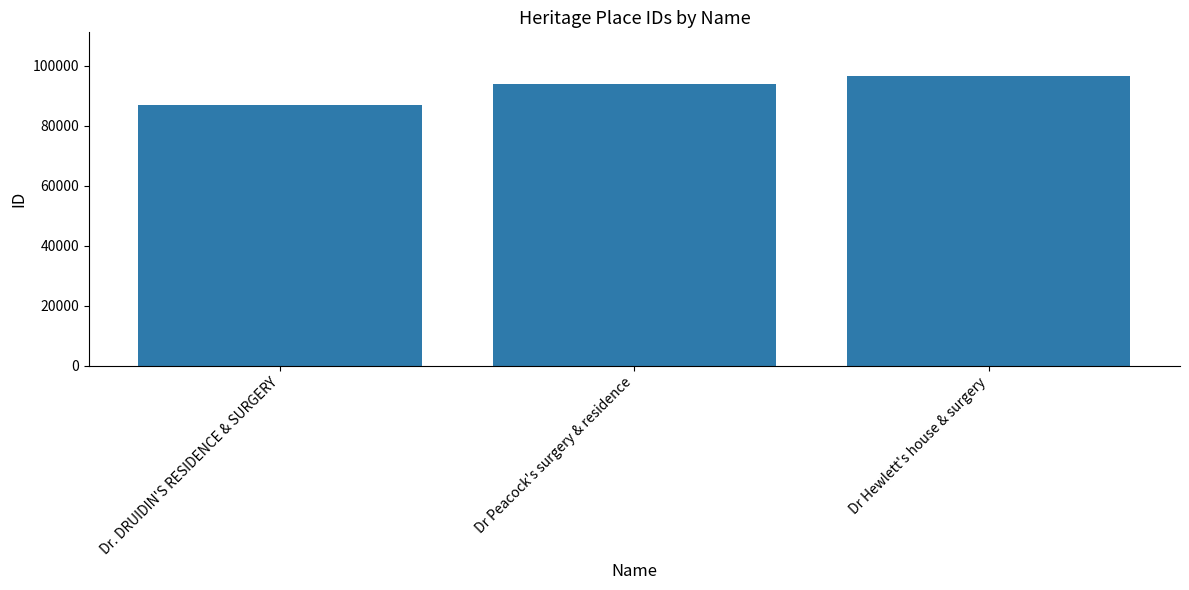

What is the greatest value displayed?

96586